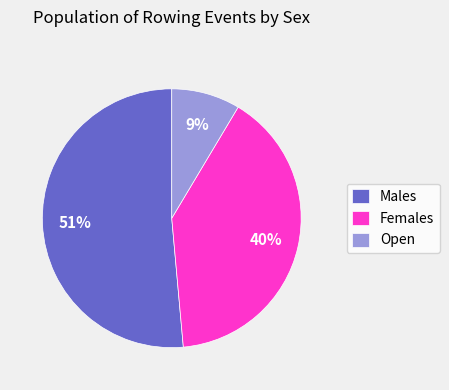

To the nearest percent, what portion does Open represent?

9%